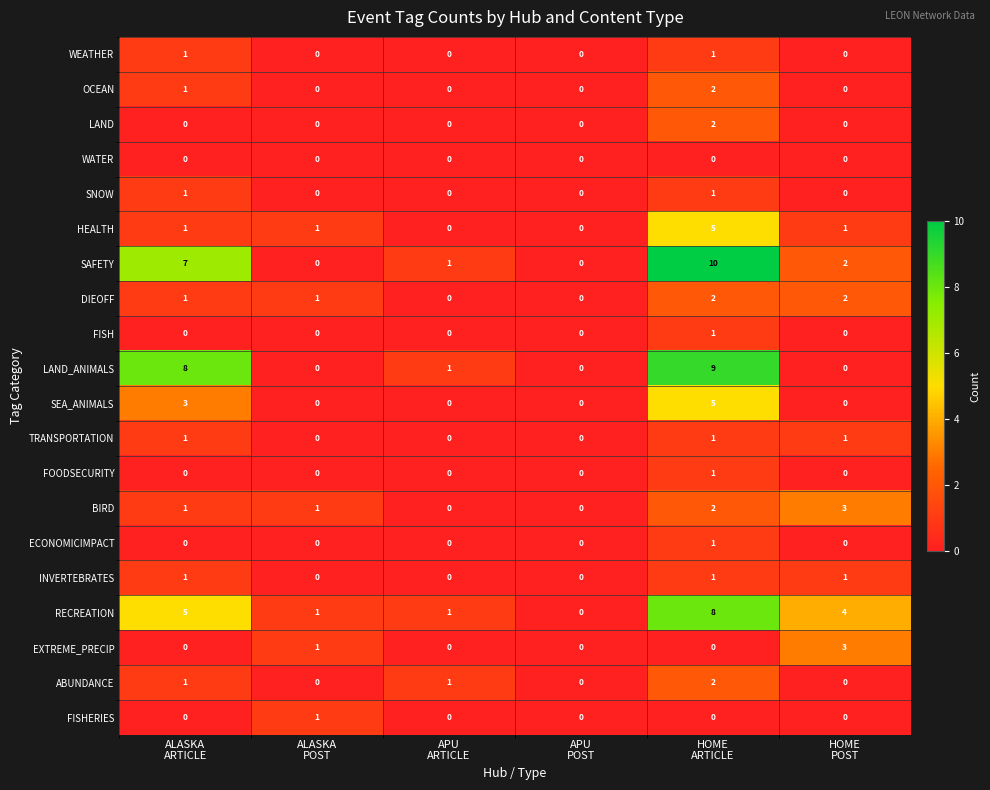

At how many categories does at least one series exceed 6?

2